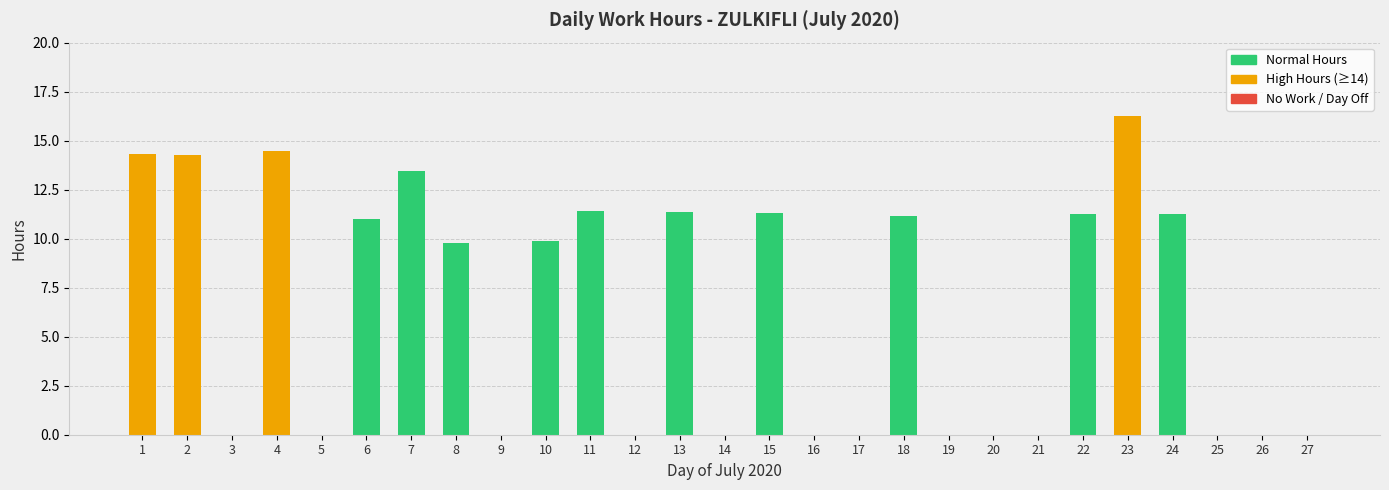

What is the sum of the values at 5 and 2?

14.3